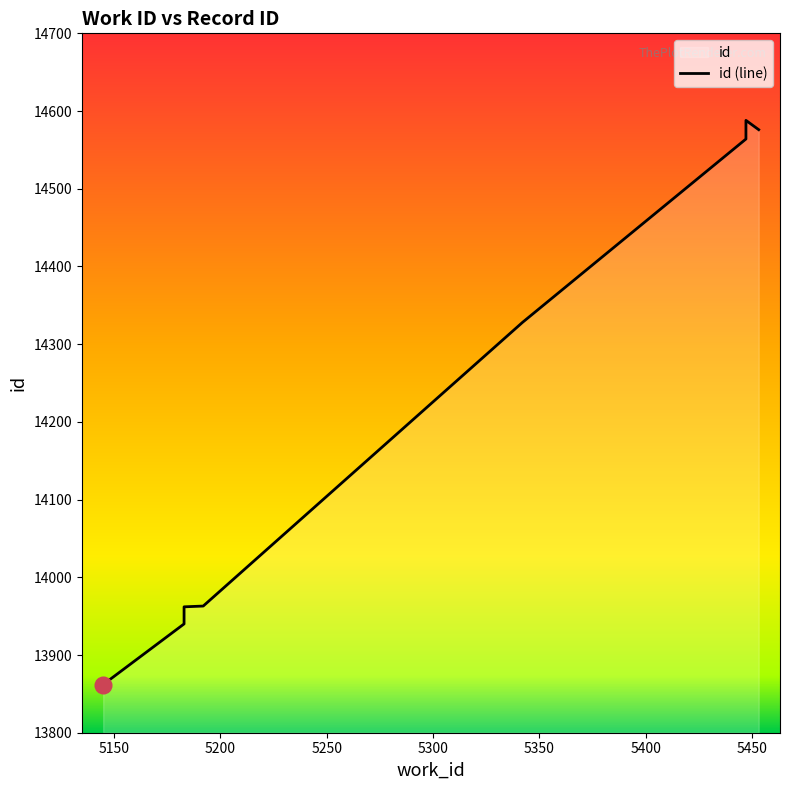

What is the sum of all values?

141692